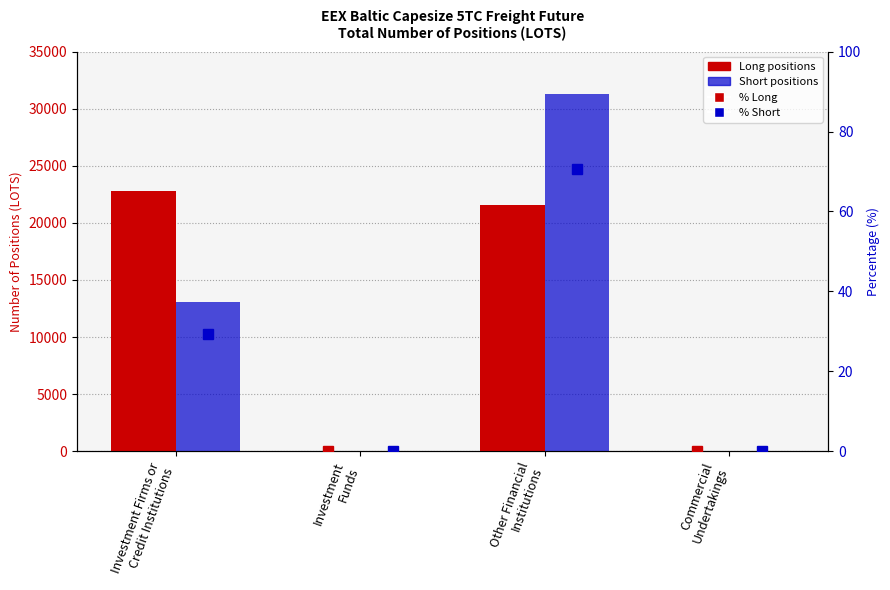

How many values in Short are above zero?

2